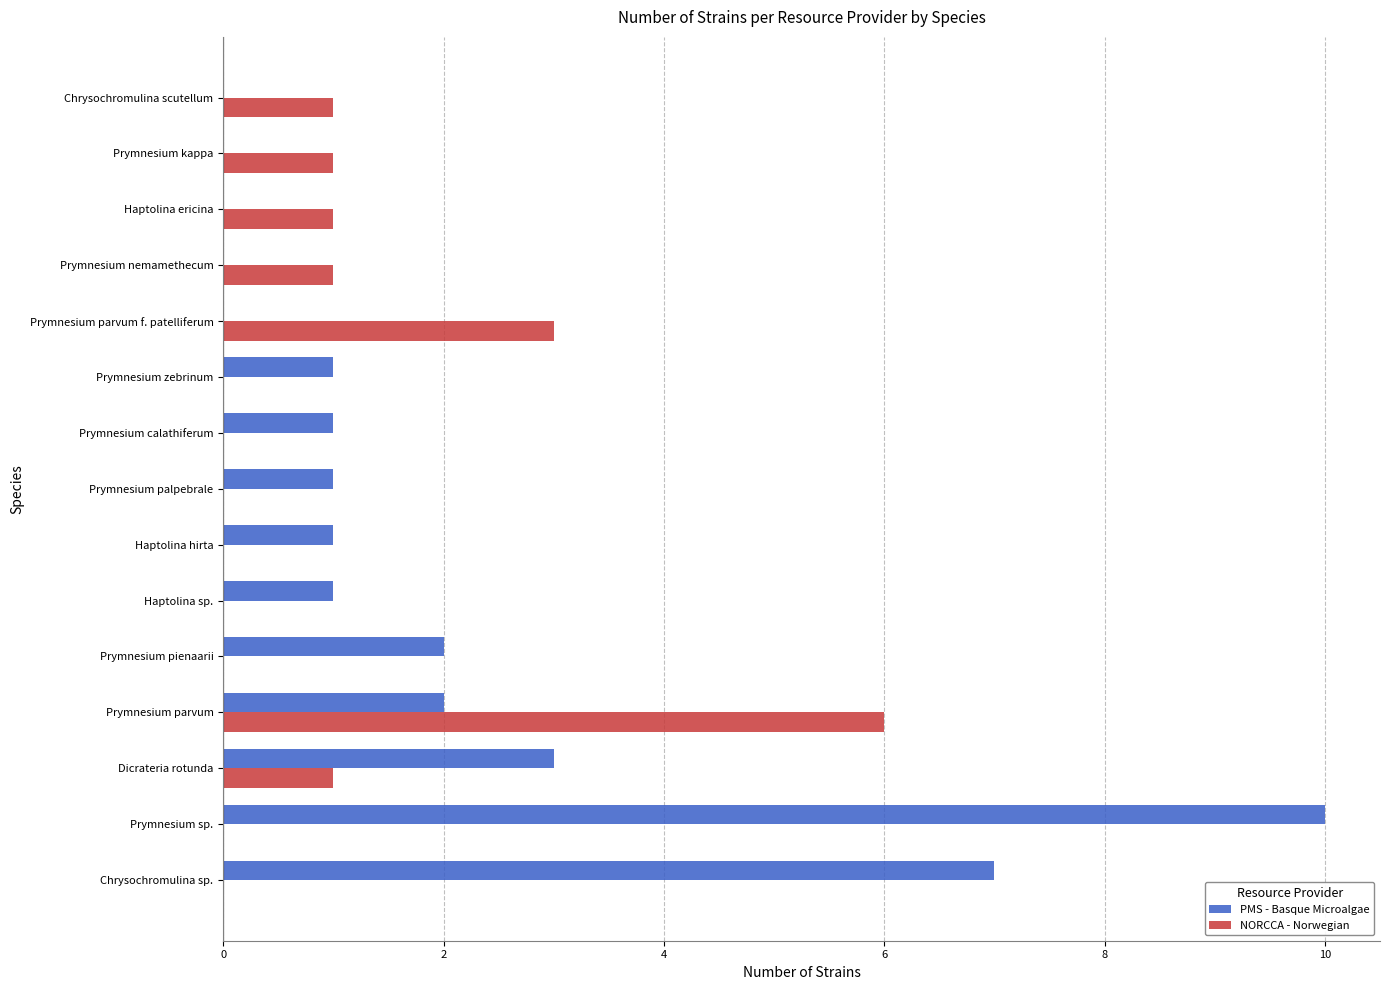

The value of NORCCA - Norwegian at Prymnesium sp. is 0. True or false?

True